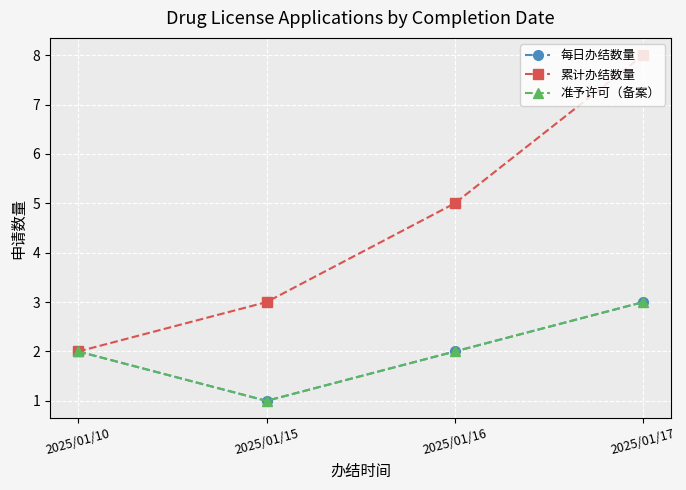

List the labels in order of 准予许可（备案） value, largest first.

2025/01/17, 2025/01/10, 2025/01/16, 2025/01/15